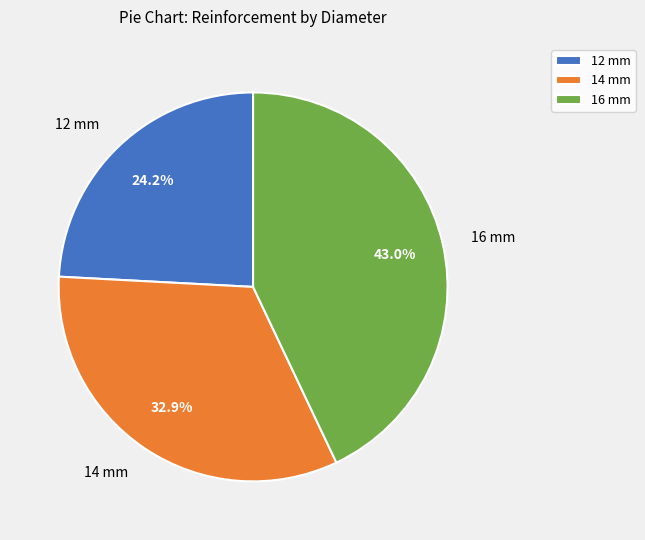

True or false: 16 mm accounts for 43% of the total.

True